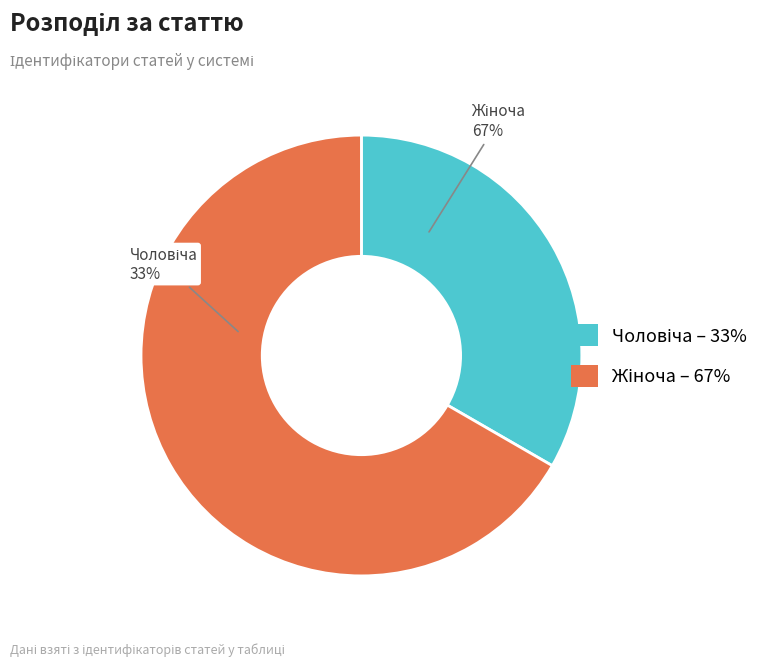

To the nearest percent, what percentage of the pie is Жіноча?

67%